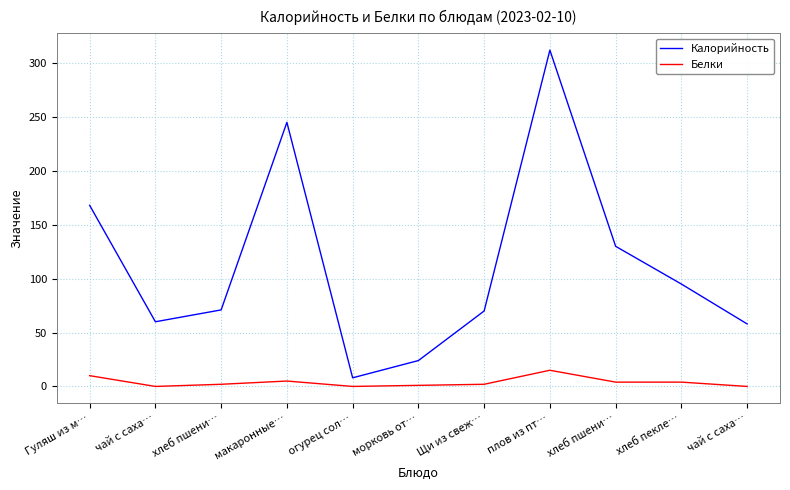

Rank the series by their maximum value, from lowest to highest.

Белки, Калорийность